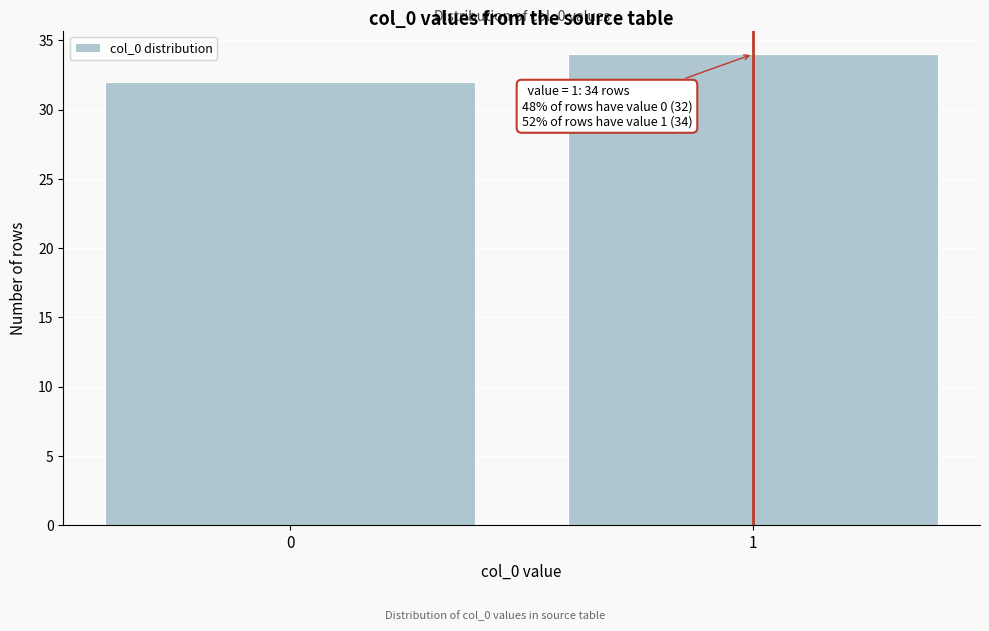

Reading left to right, list all the values displayed in this chart.

0=32	1=34